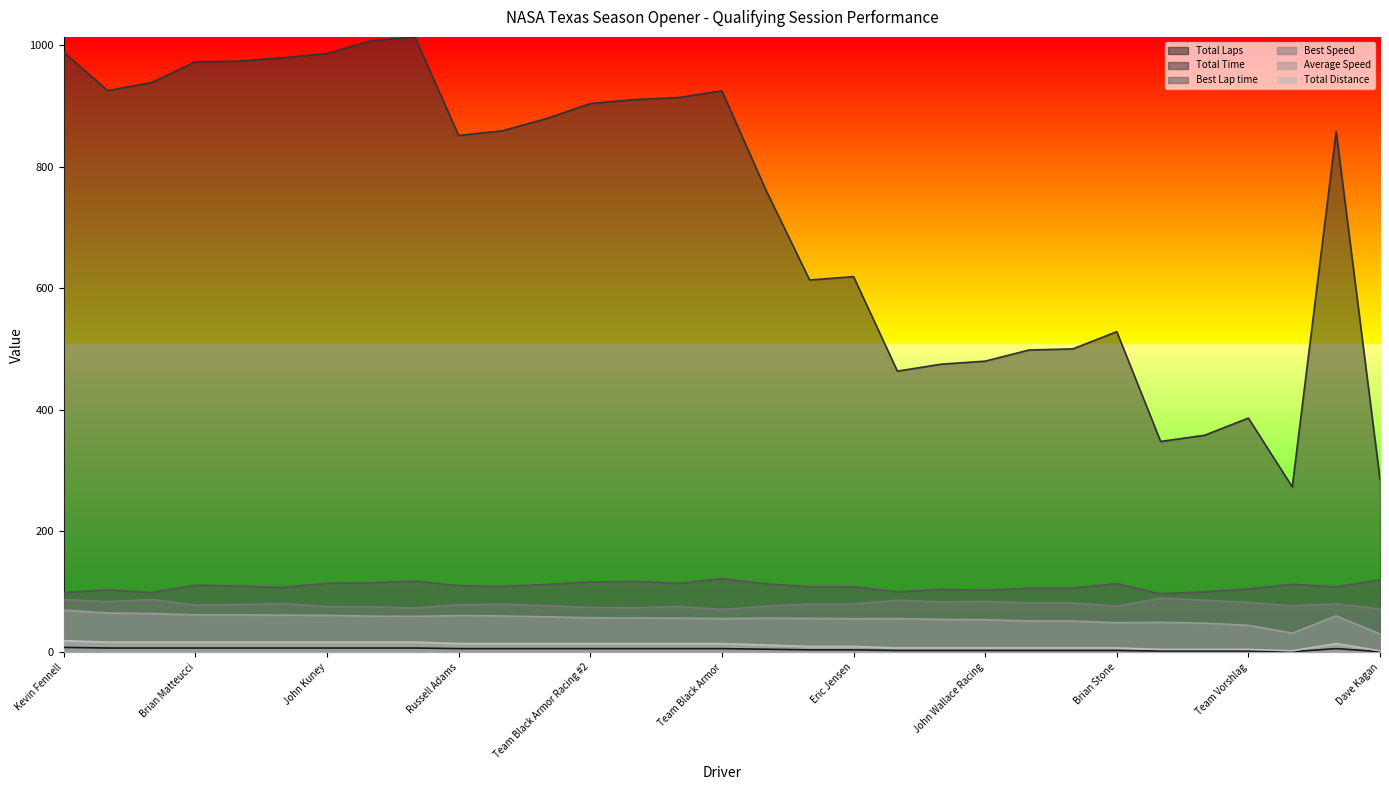

At which category is the sum across all series the highest?

William Murray